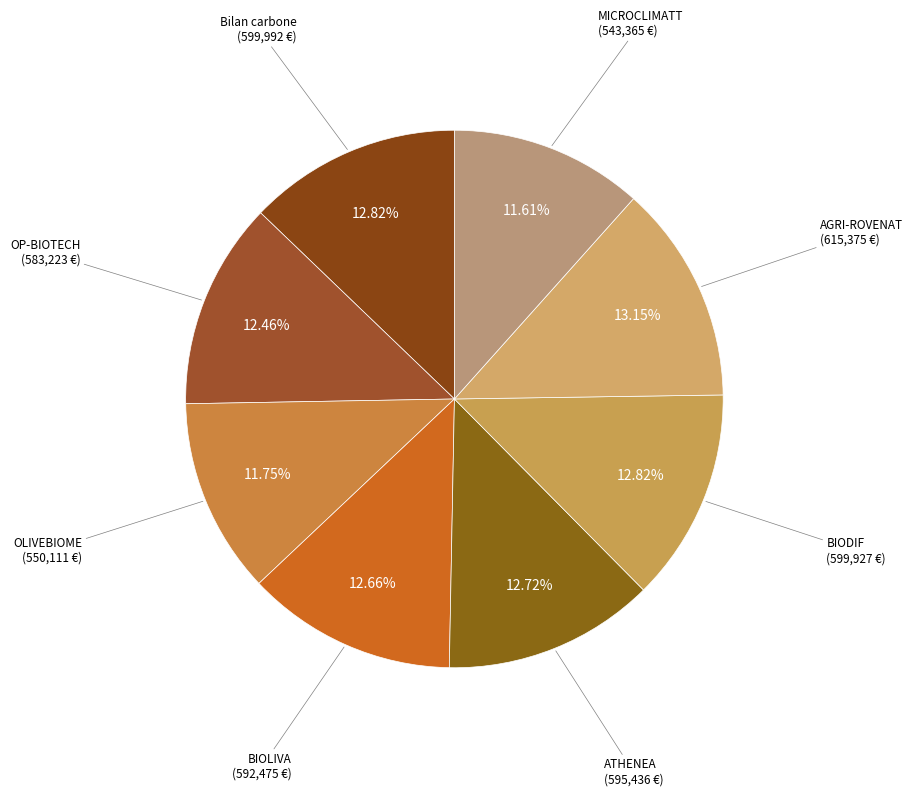

Which category has the biggest portion of the pie?

Groupe opérationnel AGRI-ROVENAT